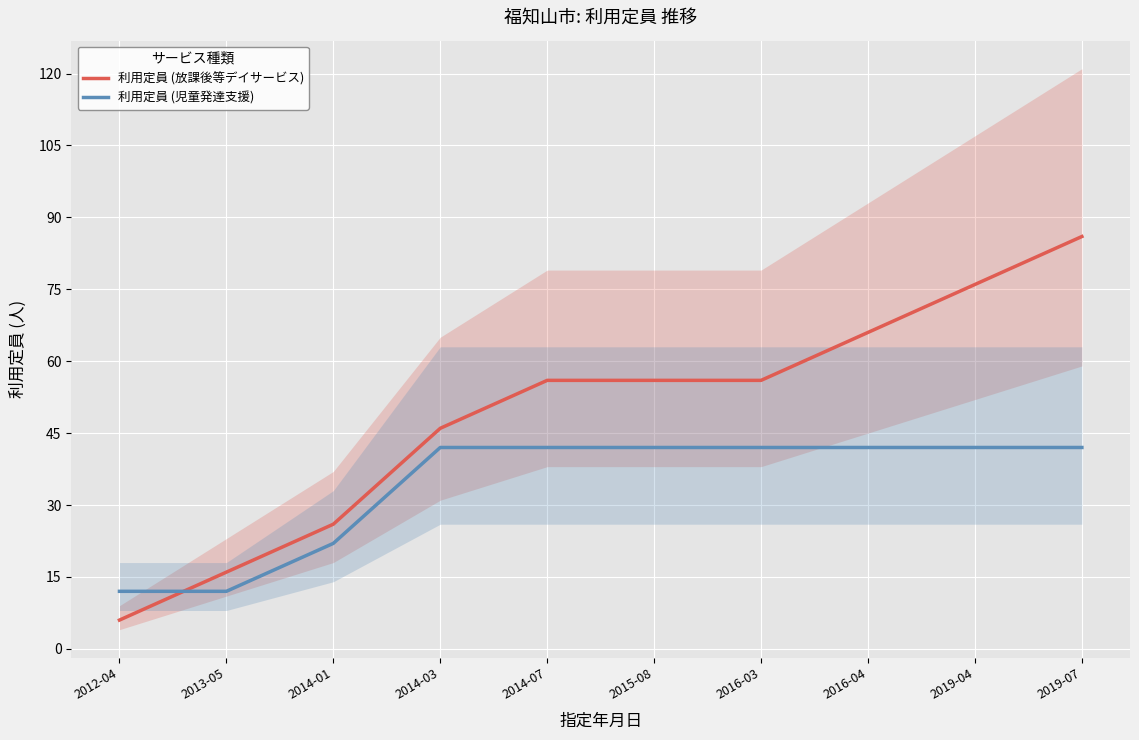

Rank the series by their maximum value, from highest to lowest.

利用定員 (放課後等デイサービス), 利用定員 (児童発達支援)